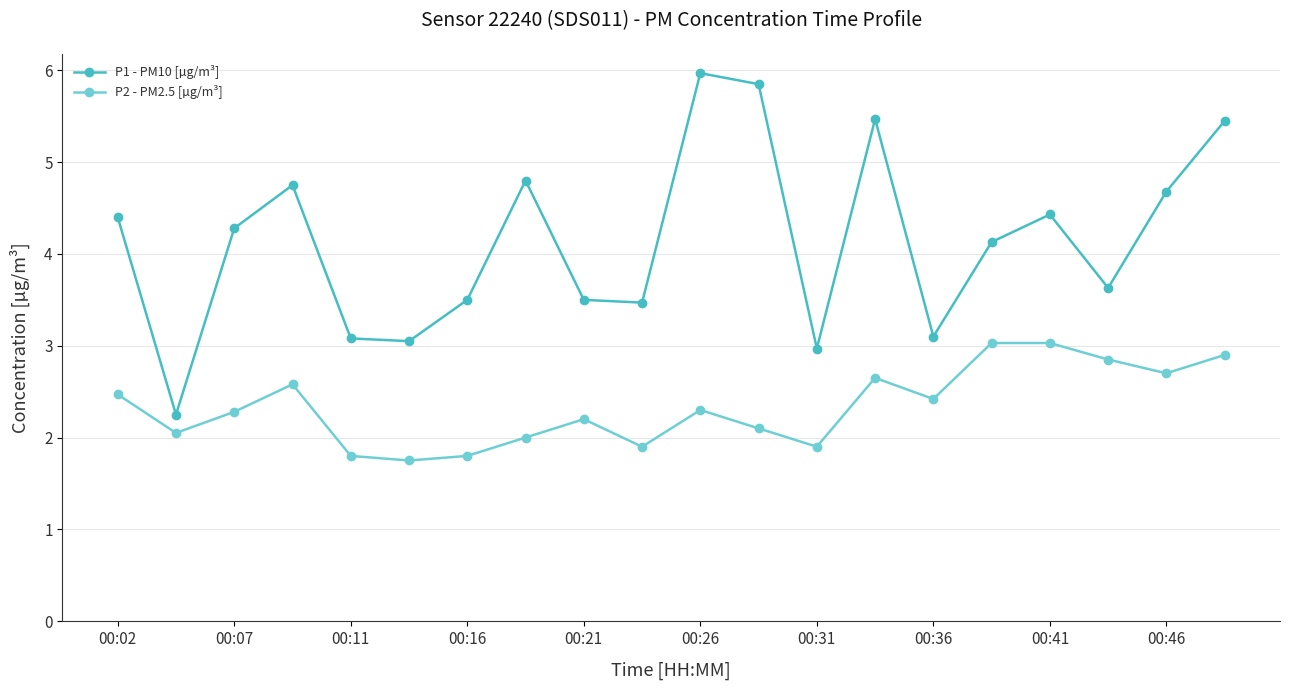

Which series has the largest total across all categories?

P1 - PM10 [µg/m³]